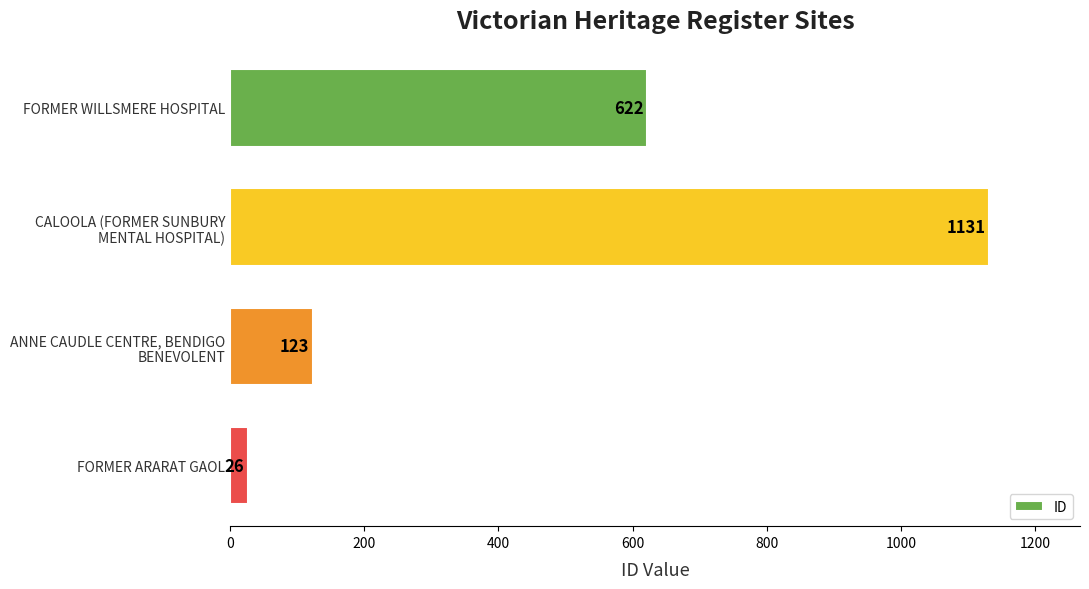

At which label is the value closest to 578?

FORMER WILLSMERE HOSPITAL